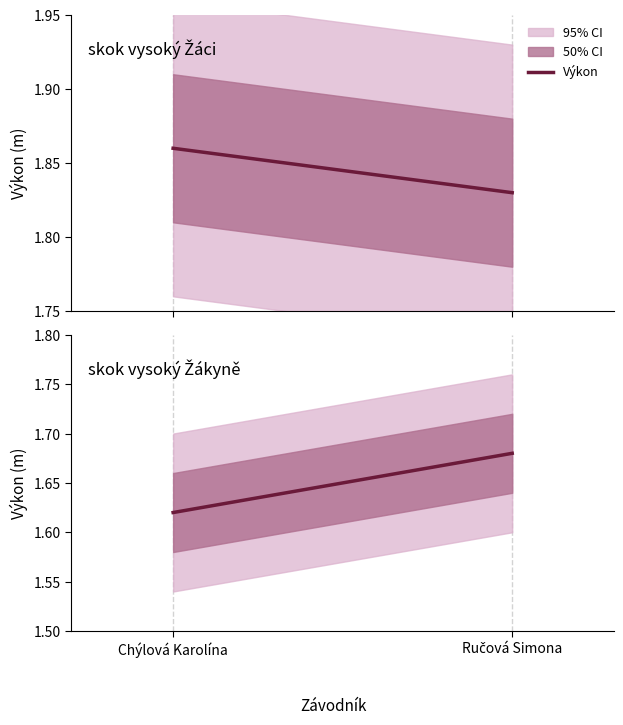

How many values are between 1 and 2?

2